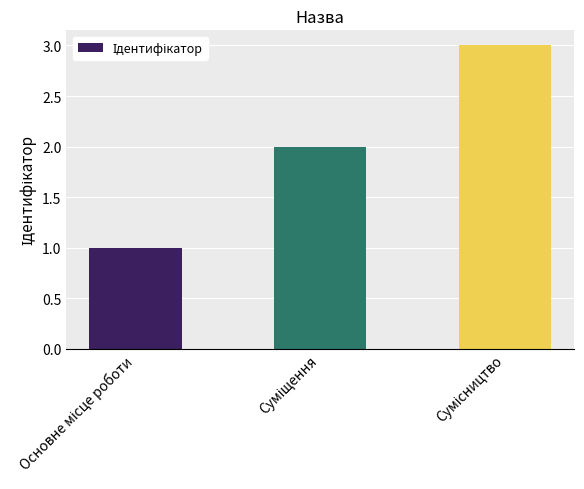

What is the sum of all values?

6